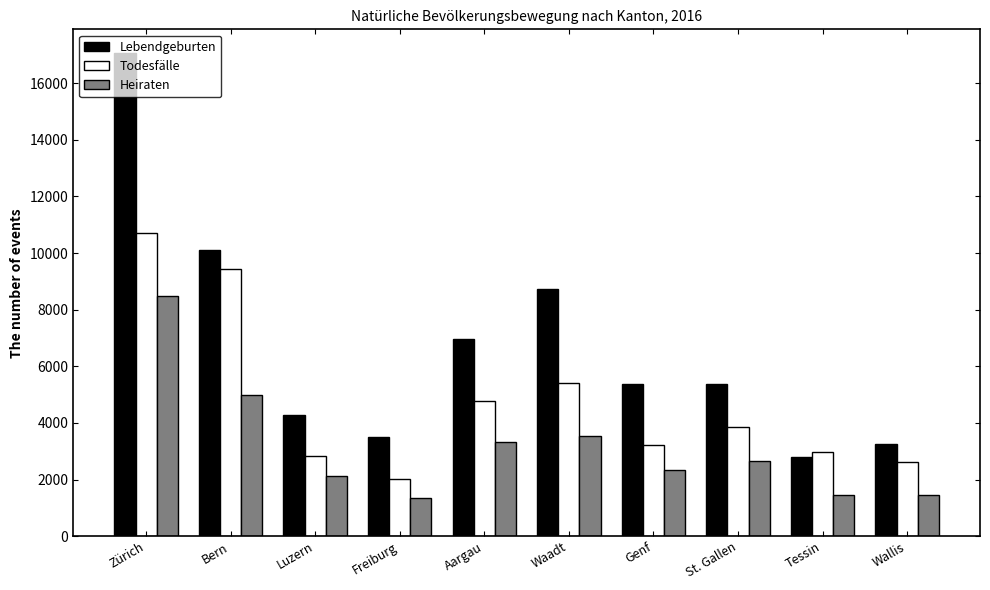

The Lebendgeburten series shows 2806 at Tessin. True or false?

True